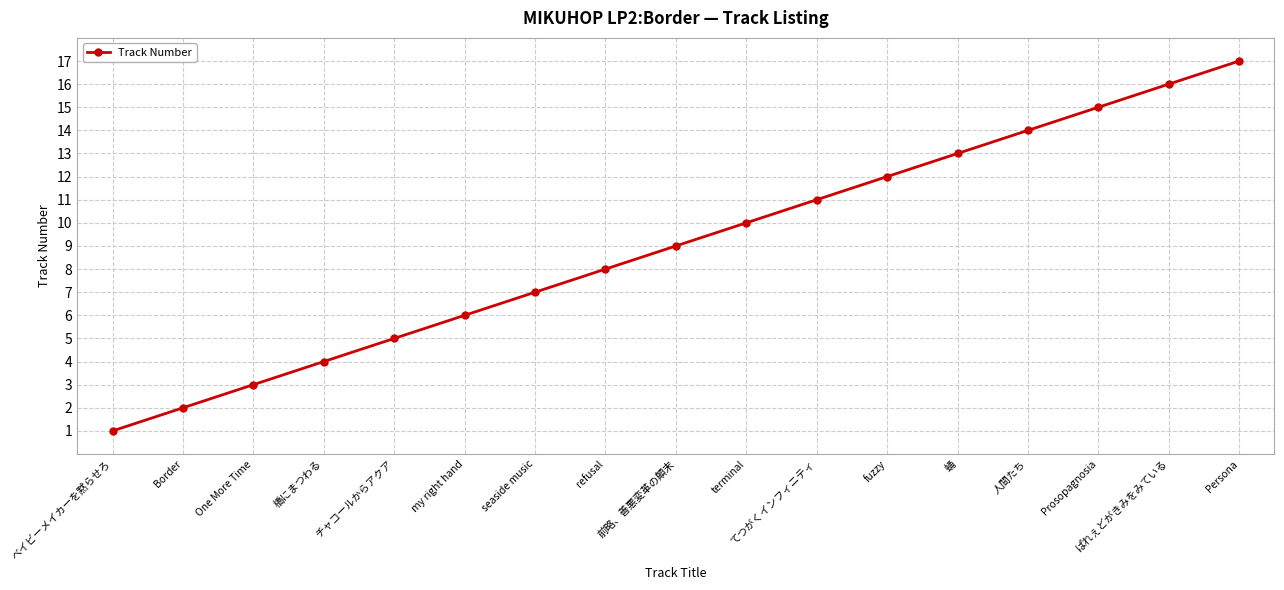

Rank the categories by value from lowest to highest.

ベイビーメイカーを黙らせろ, Border, One More Time, 橋にまつわる, チャコールからアクア, my right hand, seaside music, refusal, 前略、善悪変革の顛末, terminal, てつがくインフィニティ, fuzzy, 蛹, 人間たち, Prosopagnosia, ぱれぇどがきみをみている, Persona